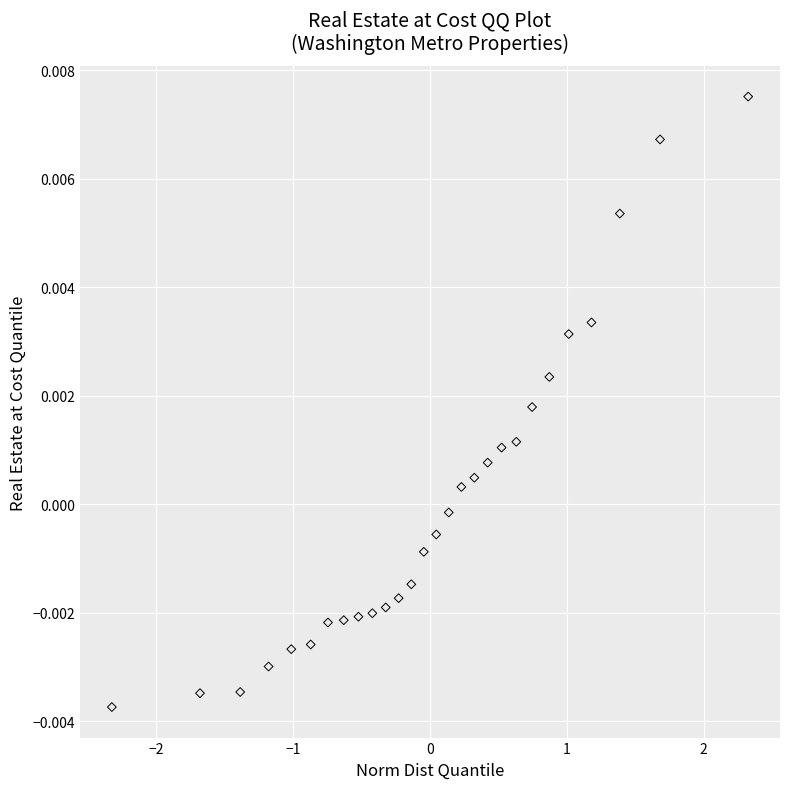

What is the range of X values (max minus min)?

4.7